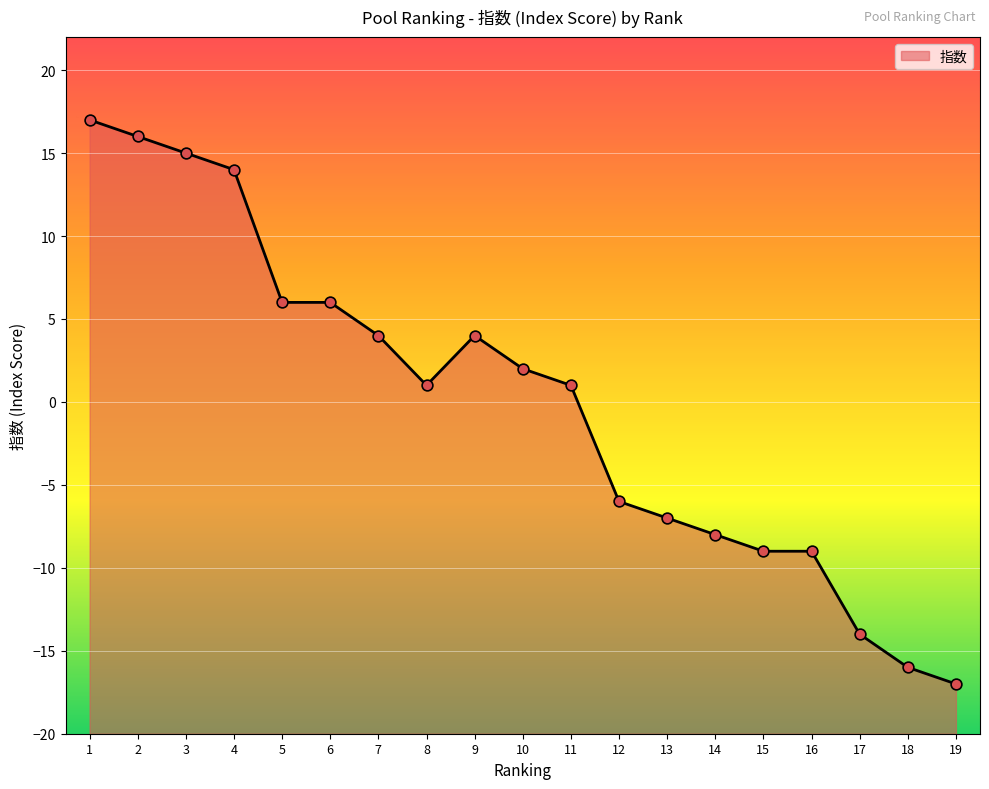

Which has a higher value, 1 or 14?

1